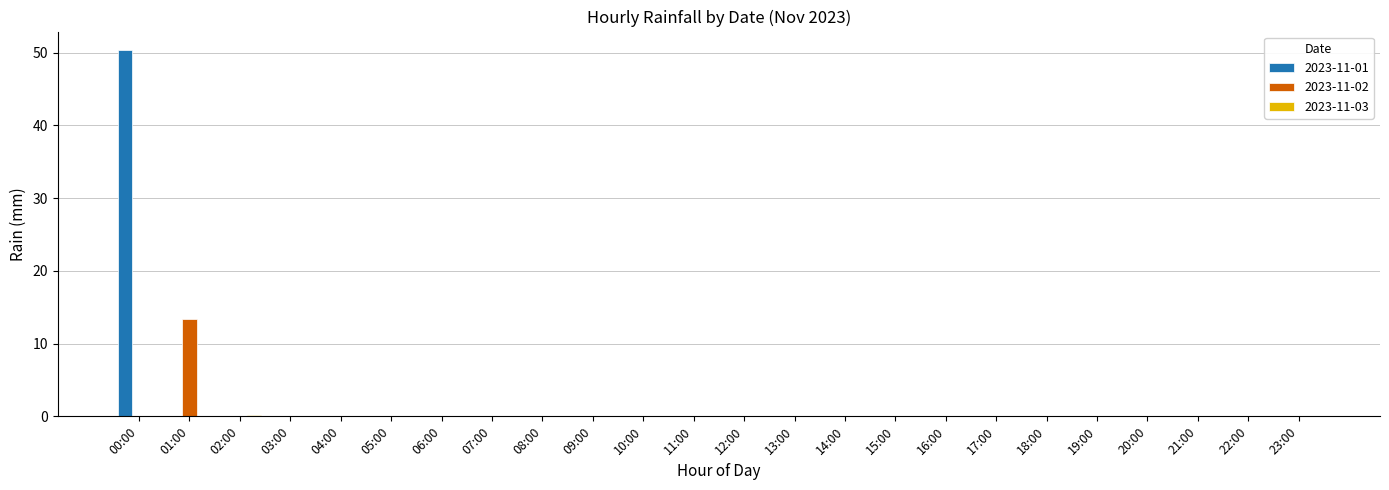

What is the sum of the 2023-11-01 values at 00:00 and 14:00?

50.4